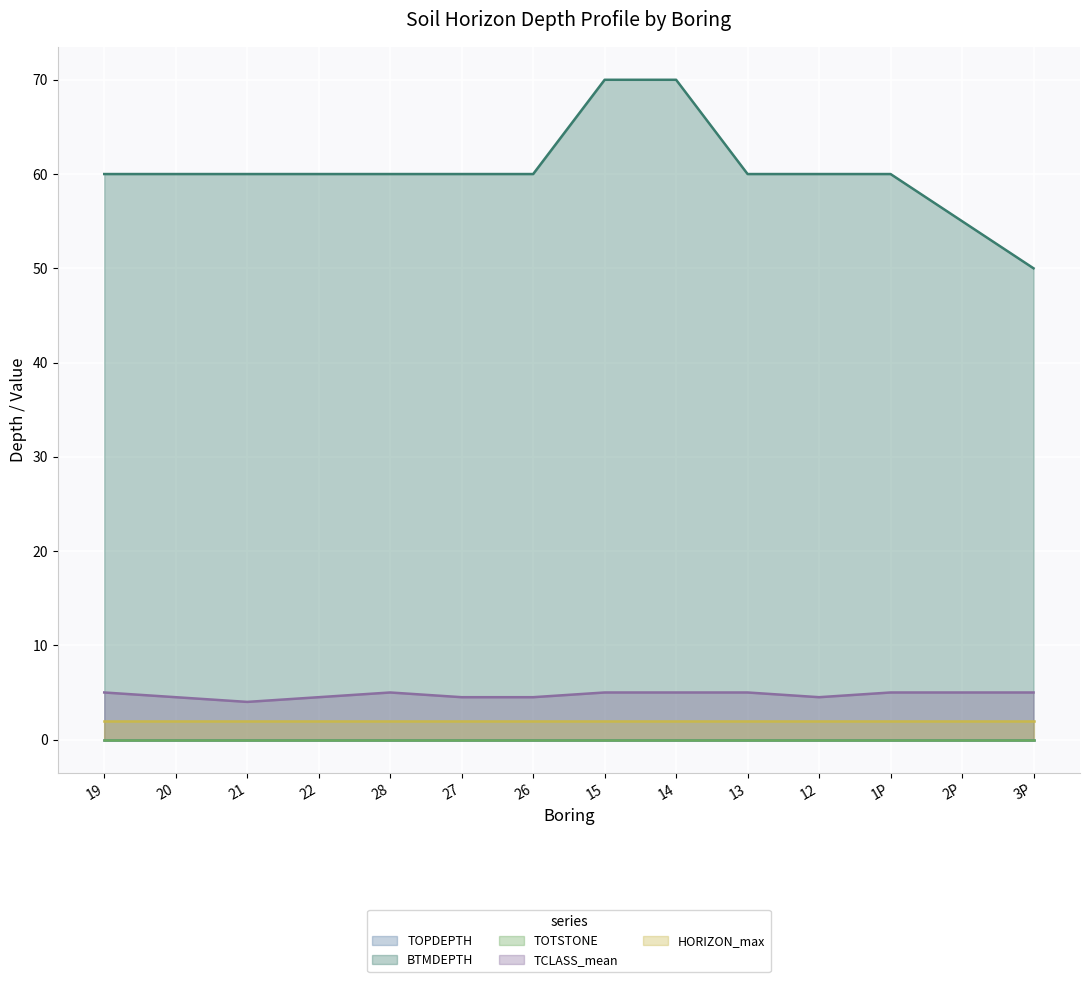

Reading left to right, list all the values displayed in this chart.

TOPDEPTH (line): 0.0	0.0	0.0	0.0	0.0	0.0	0.0	0.0	0.0	0.0	0.0	0.0	0.0	0.0
BTMDEPTH (line): 60.0	60.0	60.0	60.0	60.0	60.0	60.0	70.0	70.0	60.0	60.0	60.0	55.0	50.0
TOTSTONE (line): 0.0	0.0	0.0	0.0	0.0	0.0	0.0	0.0	0.0	0.0	0.0	0.0	0.0	0.0
TCLASS_mean (line): 5.0	4.5	4.0	4.5	5.0	4.5	4.5	5.0	5.0	5.0	4.5	5.0	5.0	5.0
HORIZON_max (line): 2.0	2.0	2.0	2.0	2.0	2.0	2.0	2.0	2.0	2.0	2.0	2.0	2.0	2.0